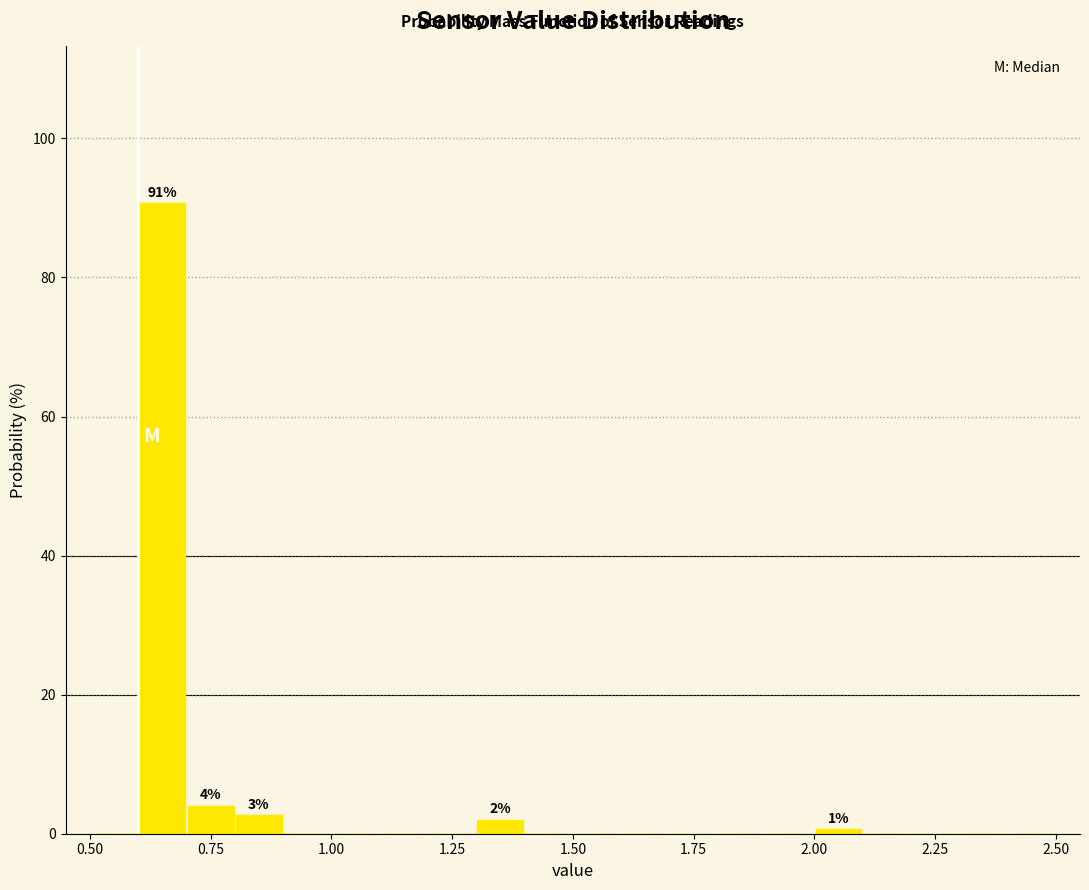

Around what value on the x-axis is the tallest bar? Give the approximate position of its centre, as read against the axis.

0.65